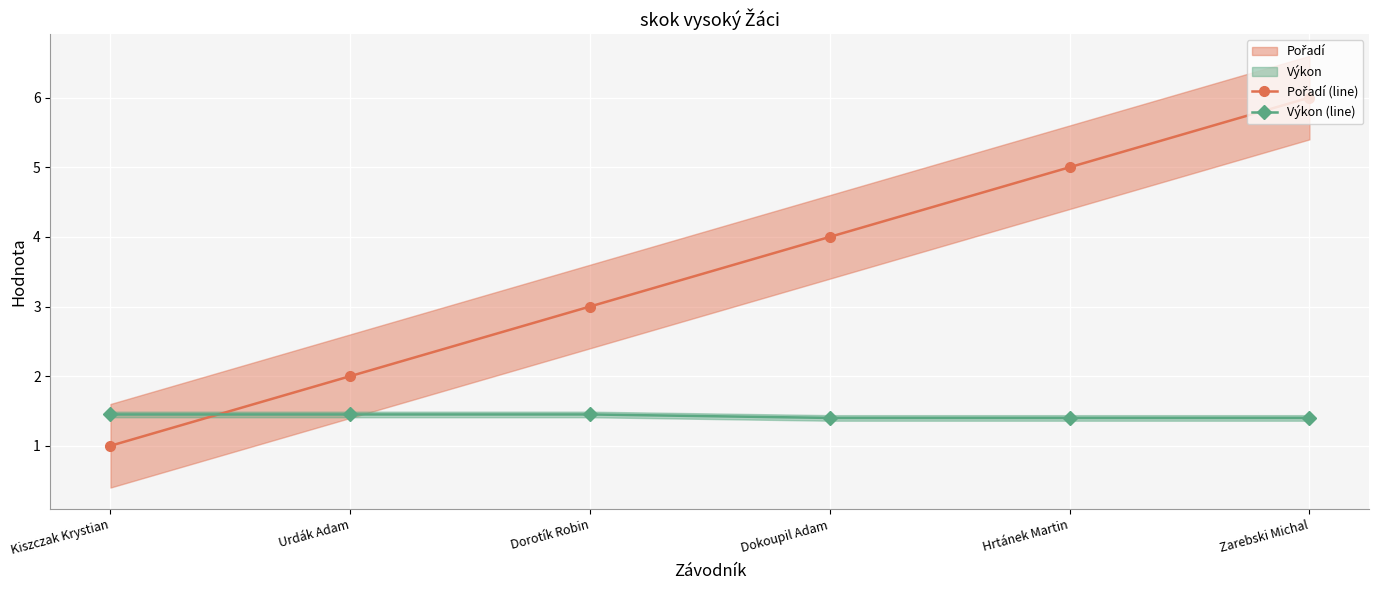

What is the difference between the maximum and second lowest values in the Pořadí (line) series?

4.0